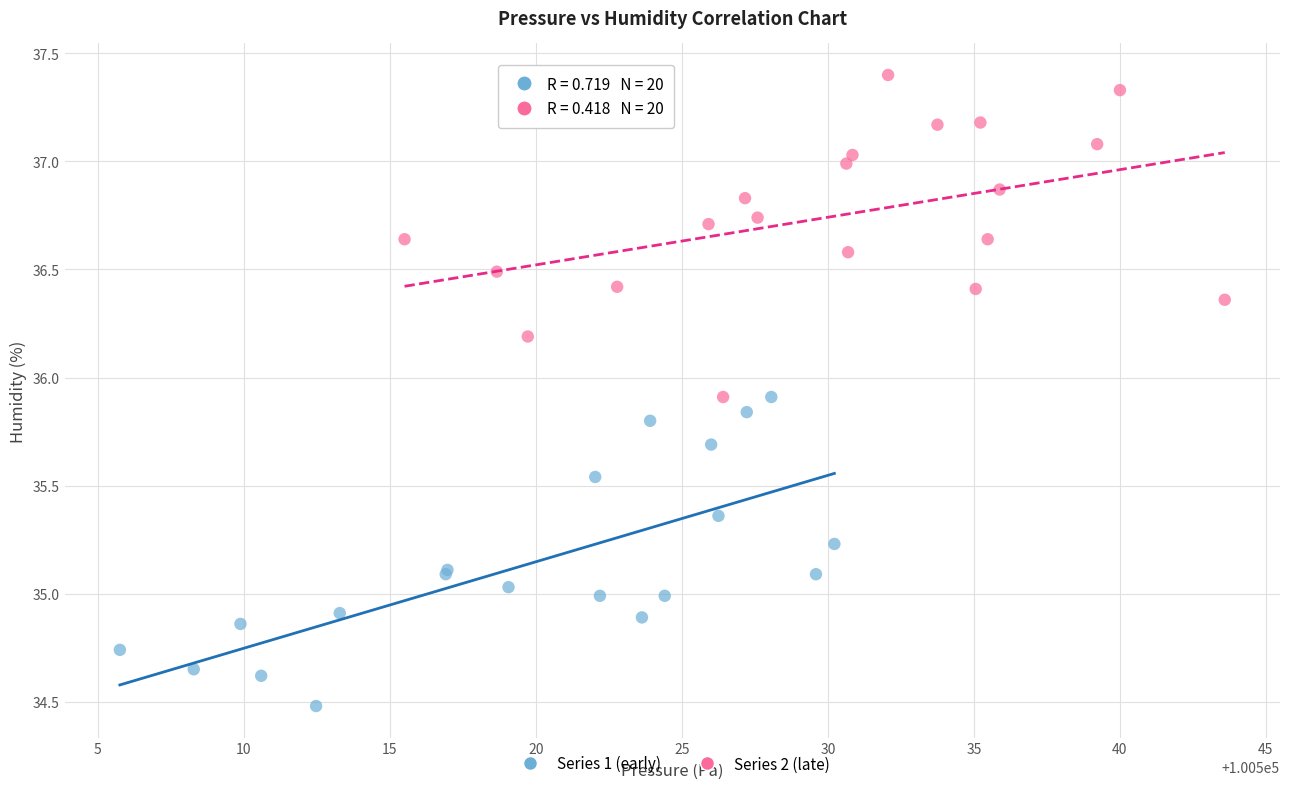

Which series contains the highest Y value?

Series 2 (late)